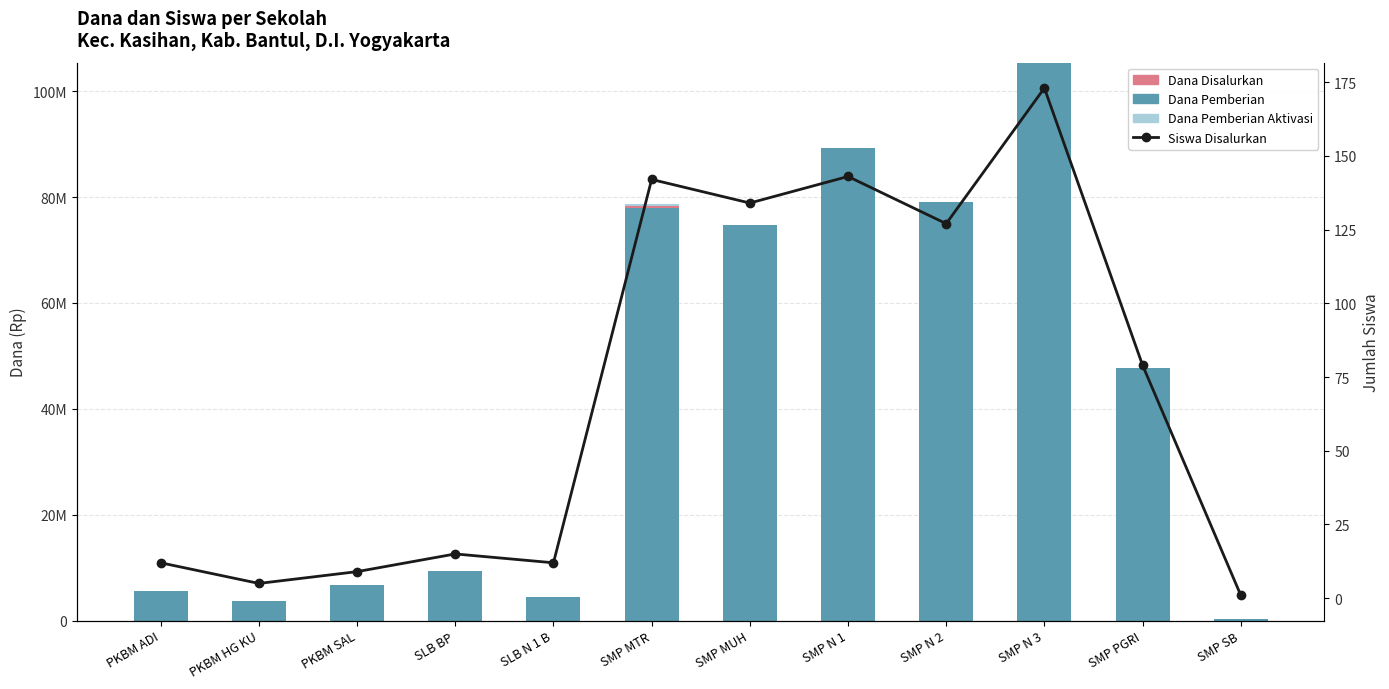

Reading left to right, transcribe all the data shown in this chart.

Dana Pemberian: PKBM ADI=5625000	PKBM HG KU=3750000	PKBM SAL=6750000	SLB BP=9375000	SLB N 1 B=4500000	SMP MTR=78000000	SMP MUH=74625000	SMP N 1=89250000	SMP N 2=79125000	SMP N 3=105375000	SMP PGRI=47625000	SMP SB=375000
Dana Disalurkan: PKBM ADI=0	PKBM HG KU=0	PKBM SAL=0	SLB BP=0	SLB N 1 B=0	SMP MTR=750000	SMP MUH=0	SMP N 1=0	SMP N 2=0	SMP N 3=0	SMP PGRI=0	SMP SB=0
Dana Pemberian Aktivasi: PKBM ADI=0	PKBM HG KU=0	PKBM SAL=0	SLB BP=0	SLB N 1 B=0	SMP MTR=375000	SMP MUH=0	SMP N 1=0	SMP N 2=0	SMP N 3=0	SMP PGRI=0	SMP SB=0
Siswa Disalurkan: PKBM ADI=12	PKBM HG KU=5	PKBM SAL=9	SLB BP=15	SLB N 1 B=12	SMP MTR=142	SMP MUH=134	SMP N 1=143	SMP N 2=127	SMP N 3=173	SMP PGRI=79	SMP SB=1